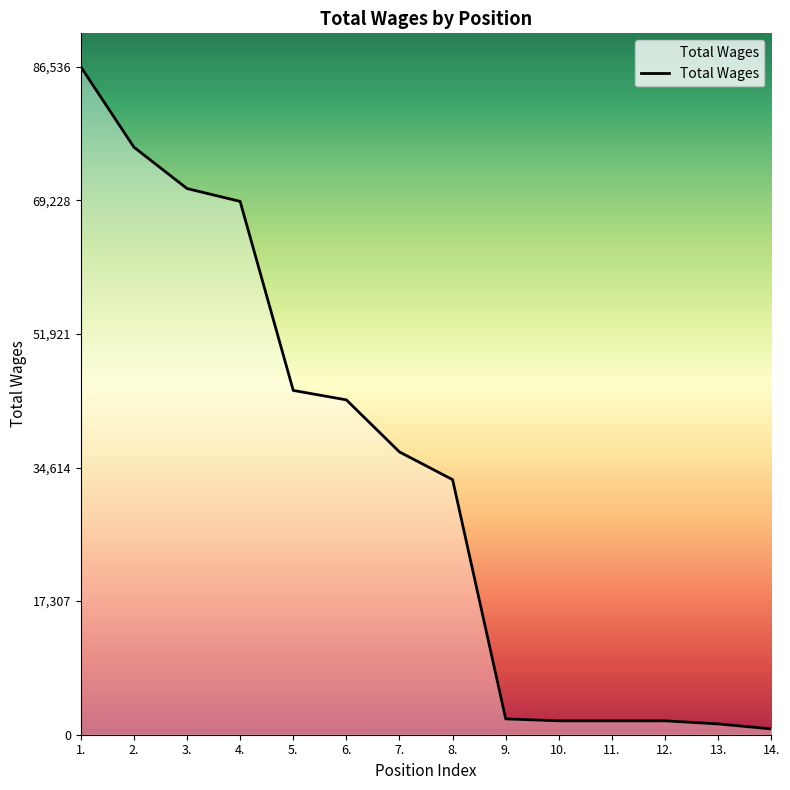

Approximately how many times larger is the value at 3. compared to 8.?

2.1